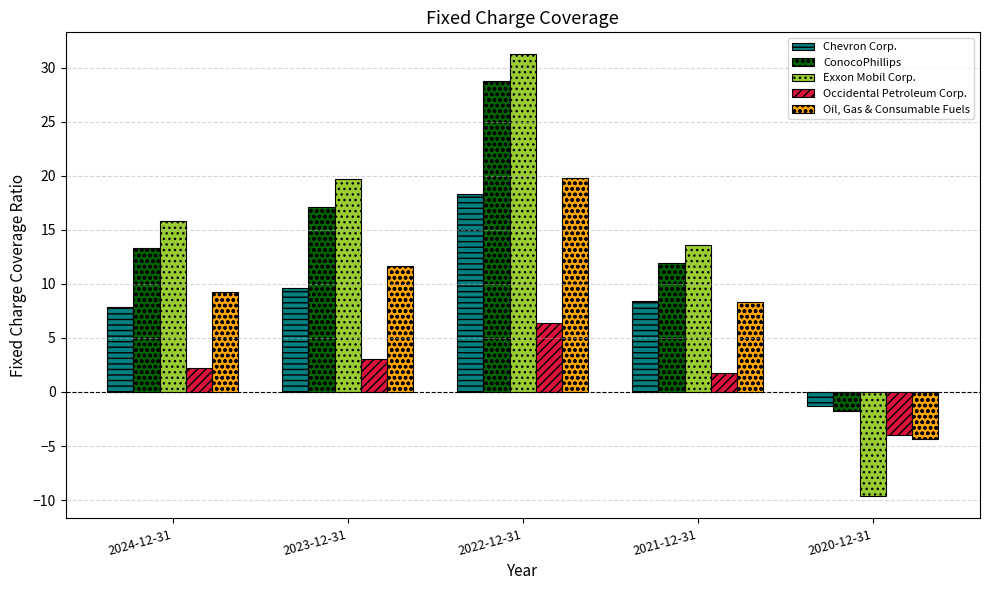

What is the maximum value shown in the chart?

31.2